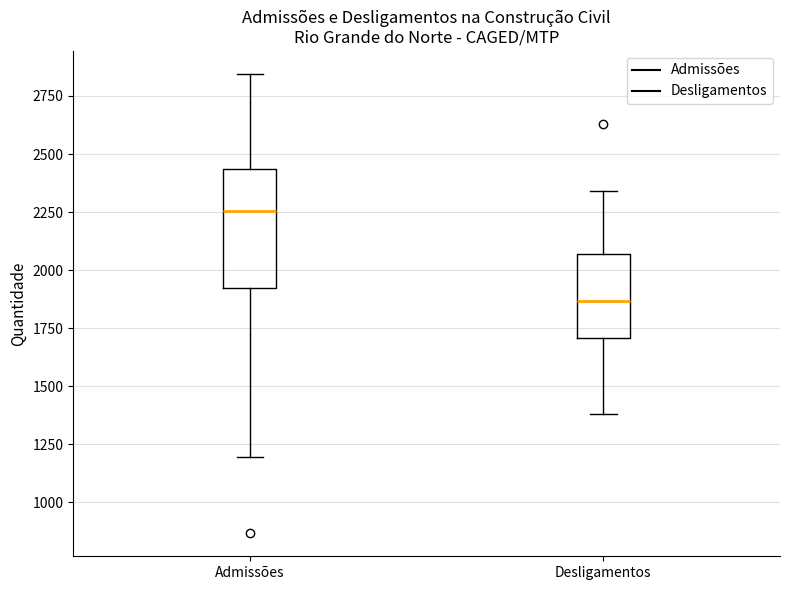

Comparing the boxes themselves (not the whiskers), which one is the tallest?

Admissões